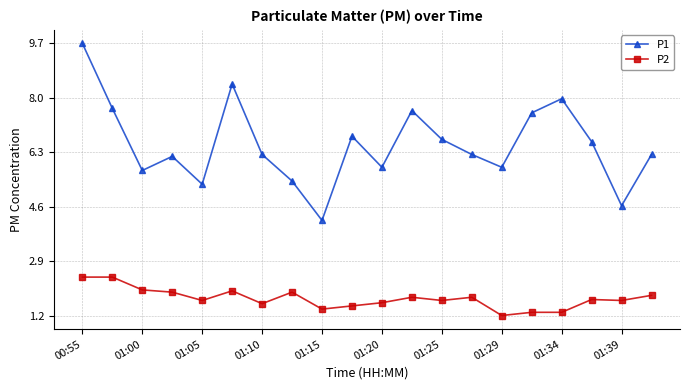

True or false: P1 and P2 intersect in this chart.

False